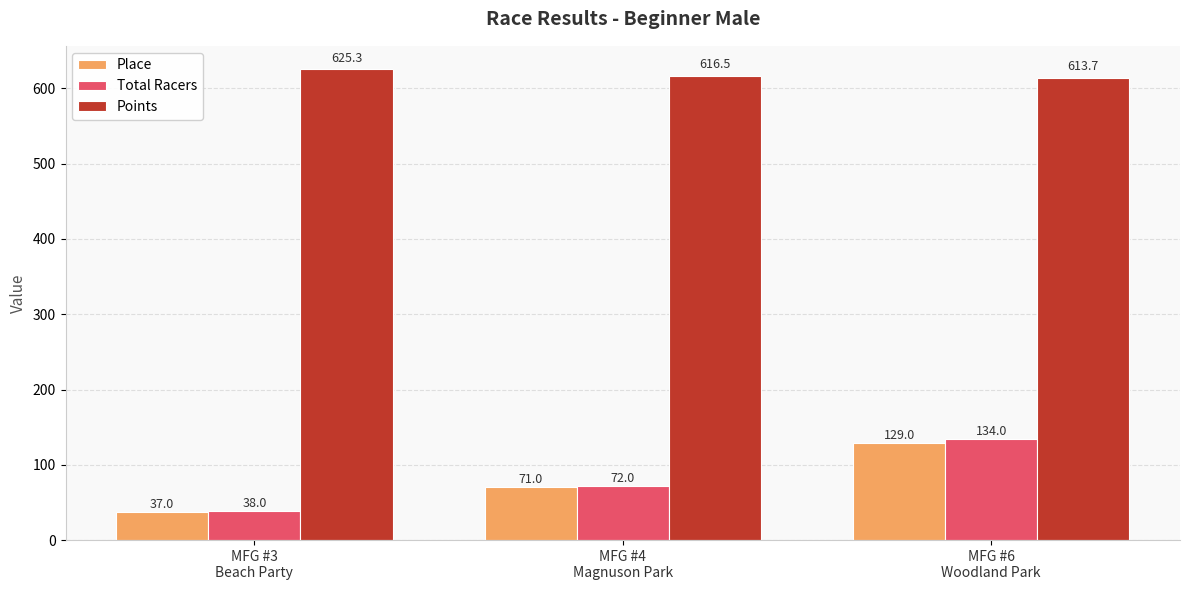

Which series has the widest spread of values?

Total Racers